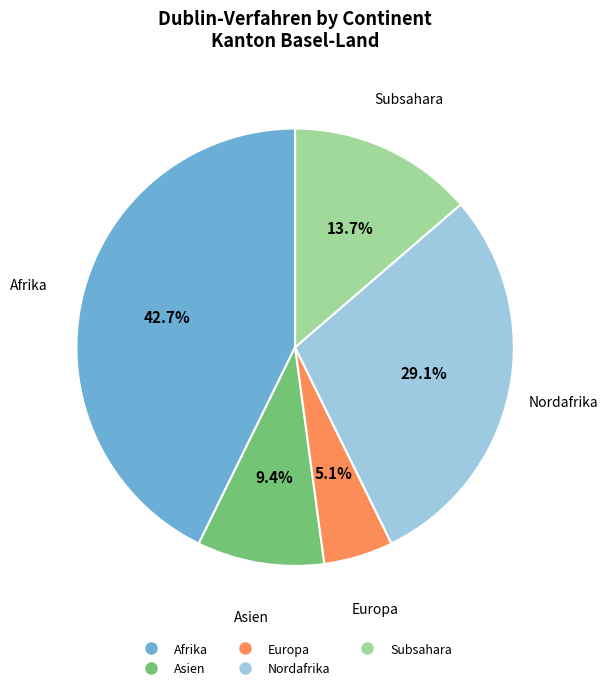

Does any single category account for the majority?

No